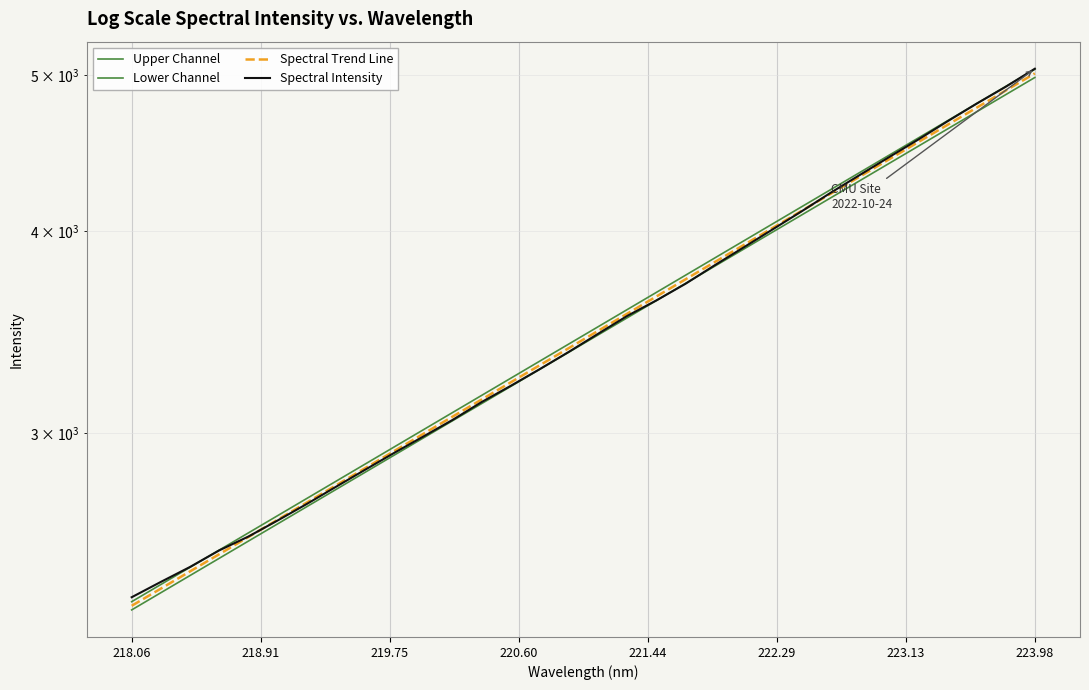

Which series has the largest range (max minus min)?

Upper Channel